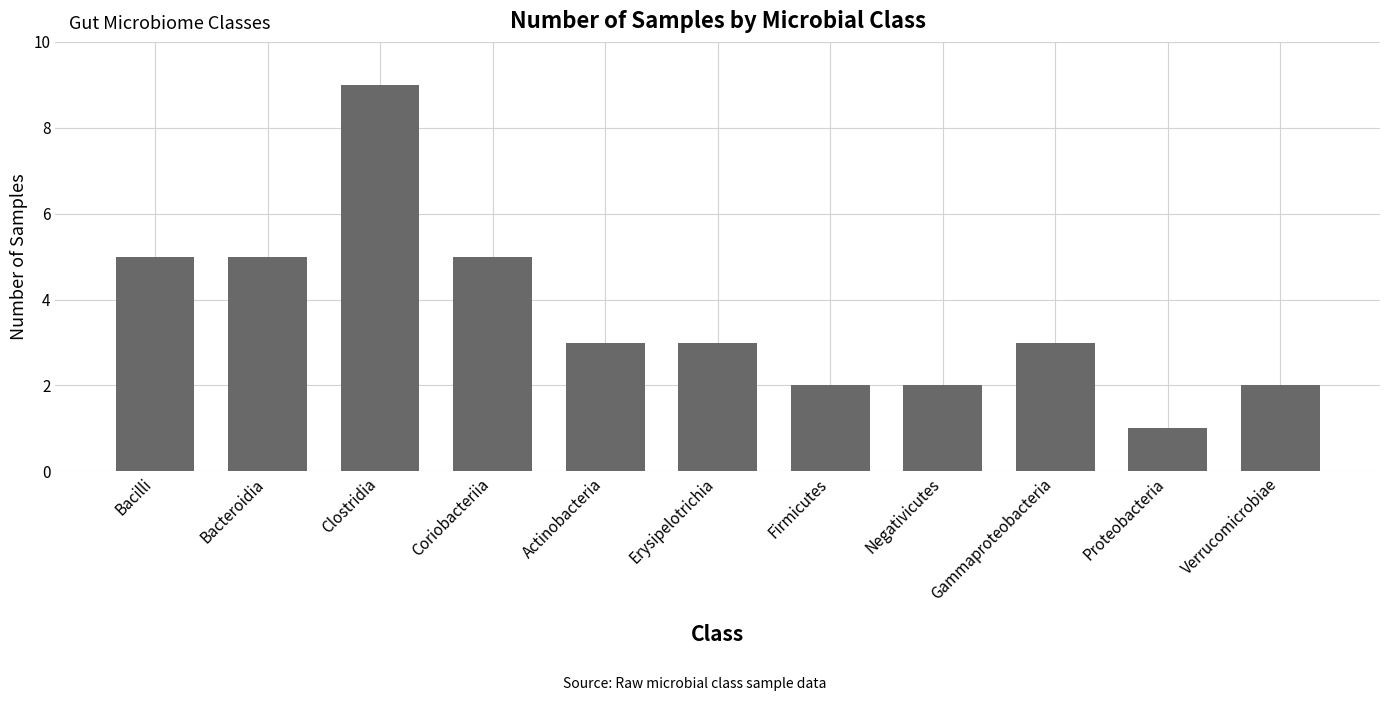

Reading left to right, transcribe all the data shown in this chart.

5	5	9	5	3	3	2	2	3	1	2